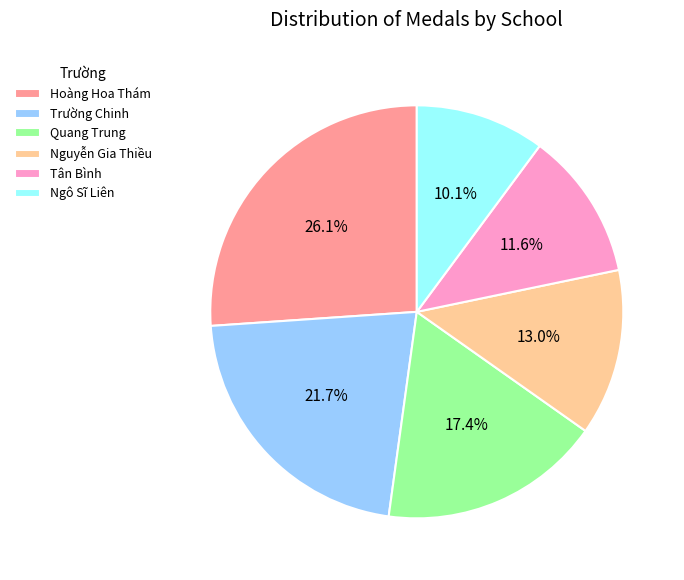

How many slices are in this pie chart?

6